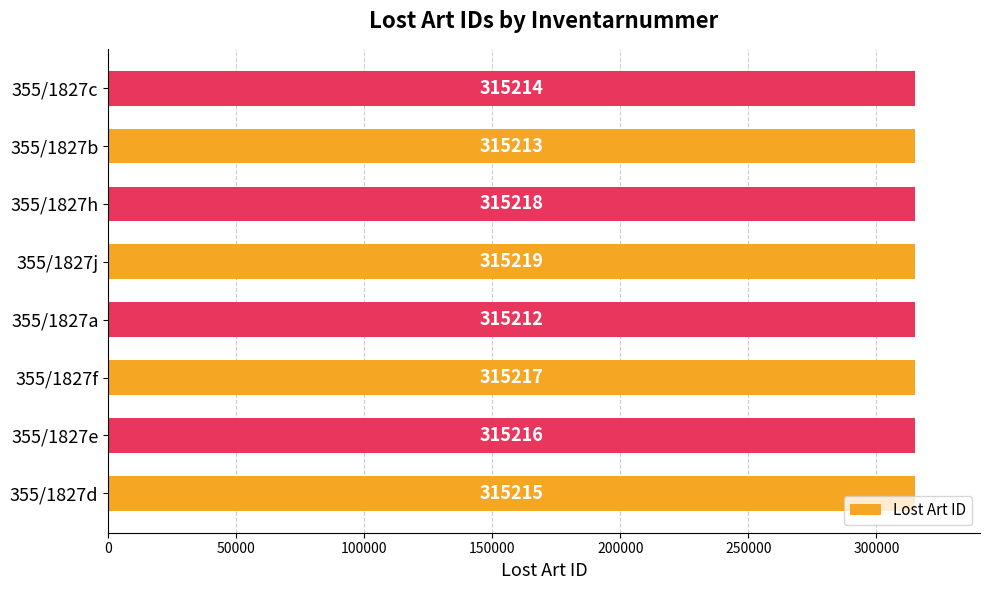

Is it true that the value at 355/1827c is 446243?

False